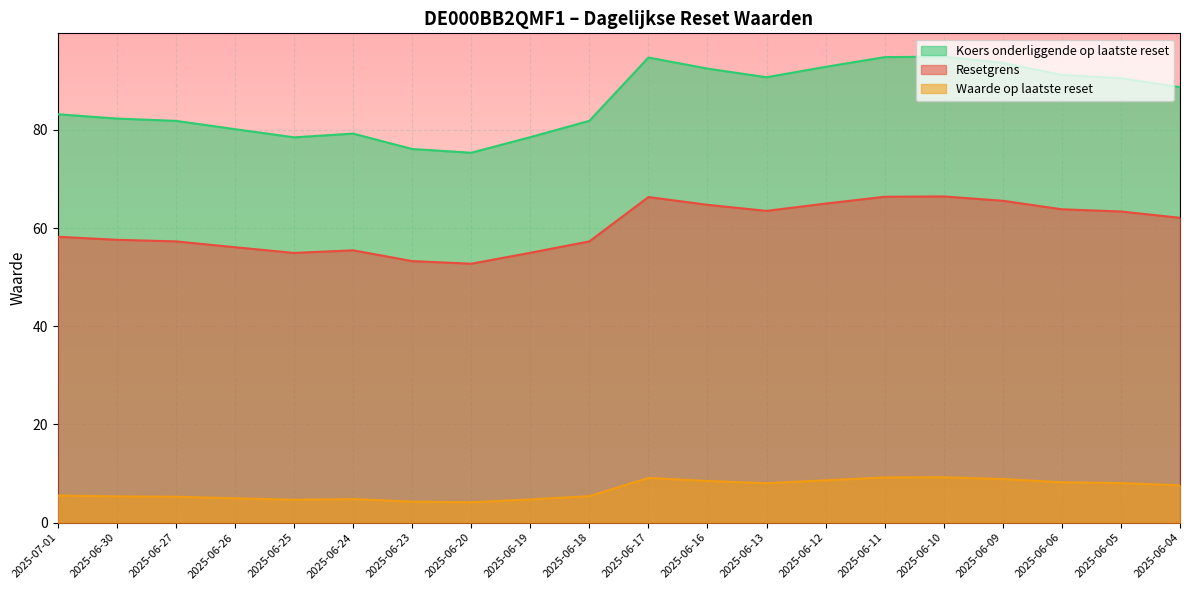

Count the number of categories in the chart.

20